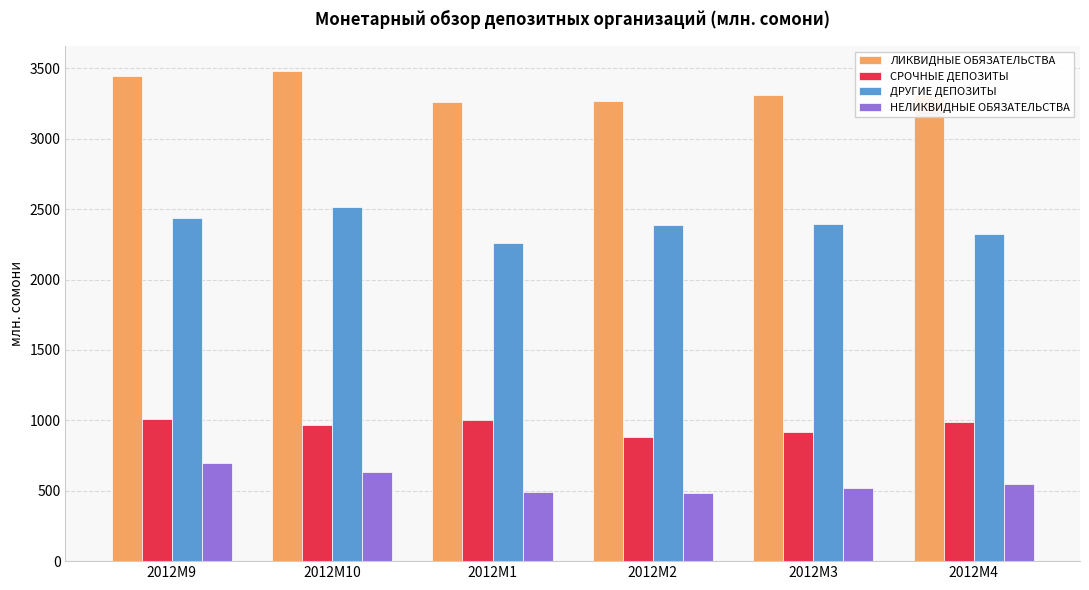

List the series in order of their peak value, highest first.

ЛИКВИДНЫЕ ОБЯЗАТЕЛЬСТВА, ДРУГИЕ ДЕПОЗИТЫ, СРОЧНЫЕ ДЕПОЗИТЫ, НЕЛИКВИДНЫЕ ОБЯЗАТЕЛЬСТВА